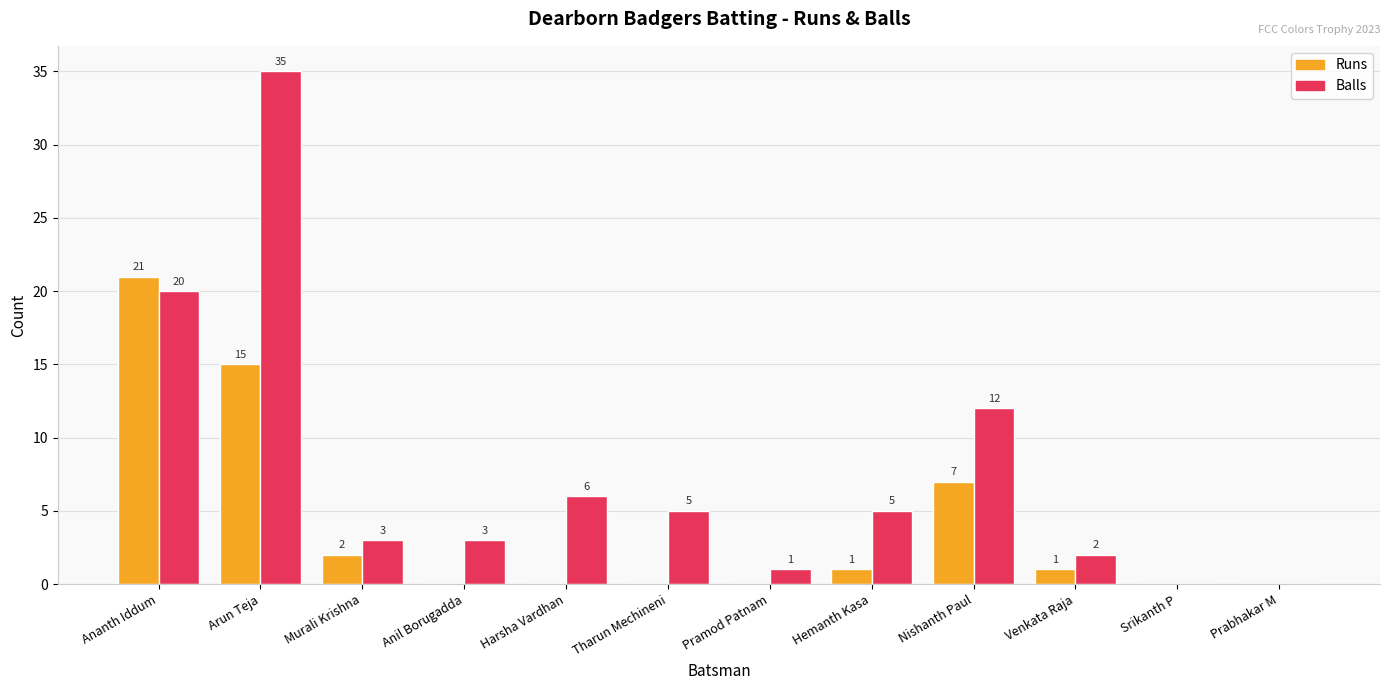

What is the sum of the Balls values at Hemanth Kasa and Ananth Iddum?

25